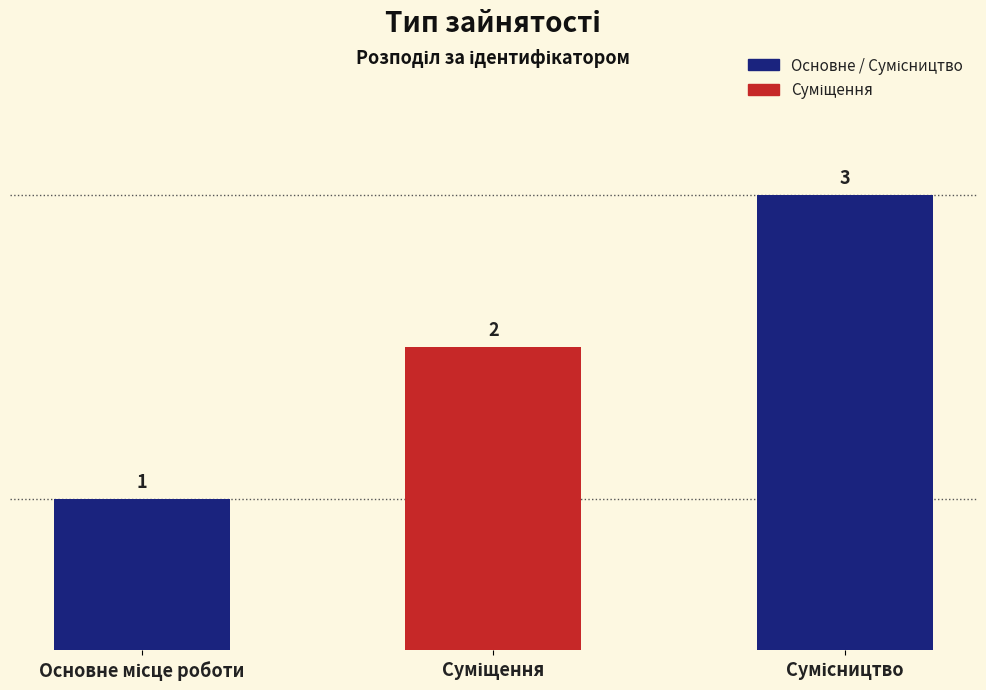

What is the value of the 3rd bar from the left?

3